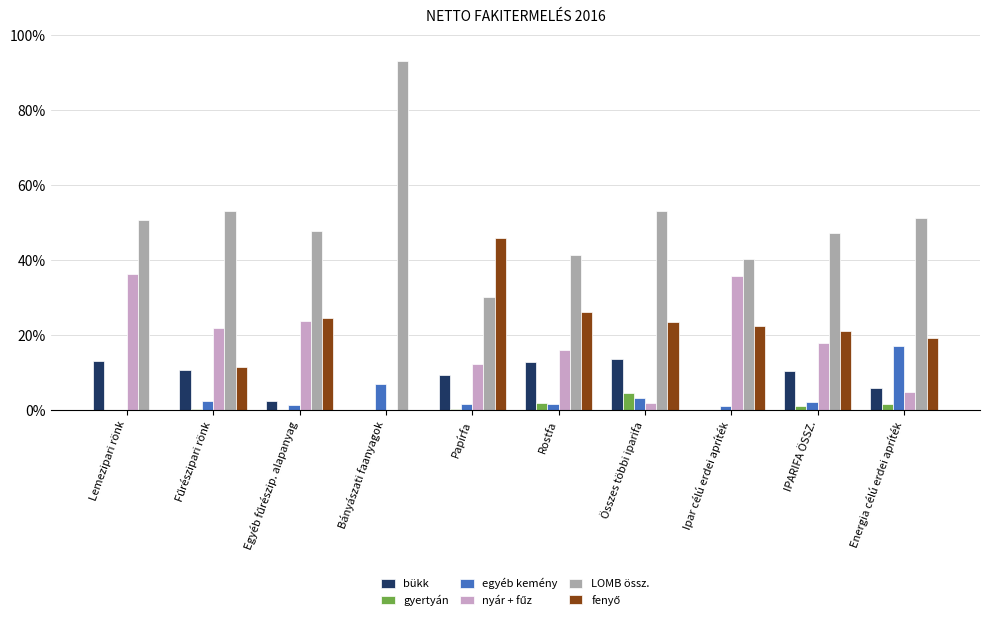

Which series has the largest total across all categories?

LOMB össz.